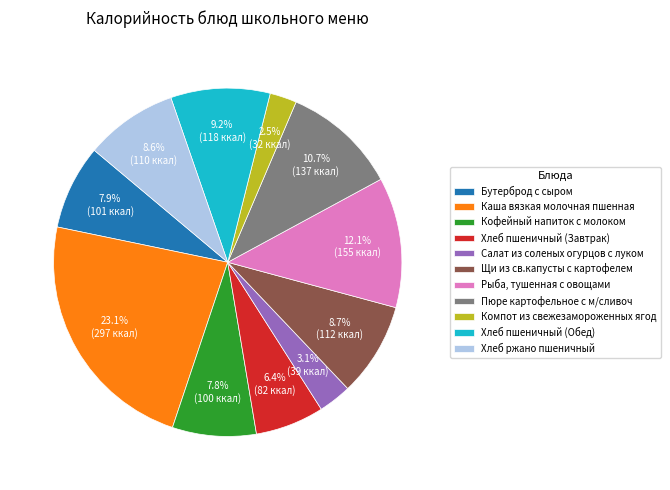

Does Кофейный напиток с молоком represent more than half of the total?

No